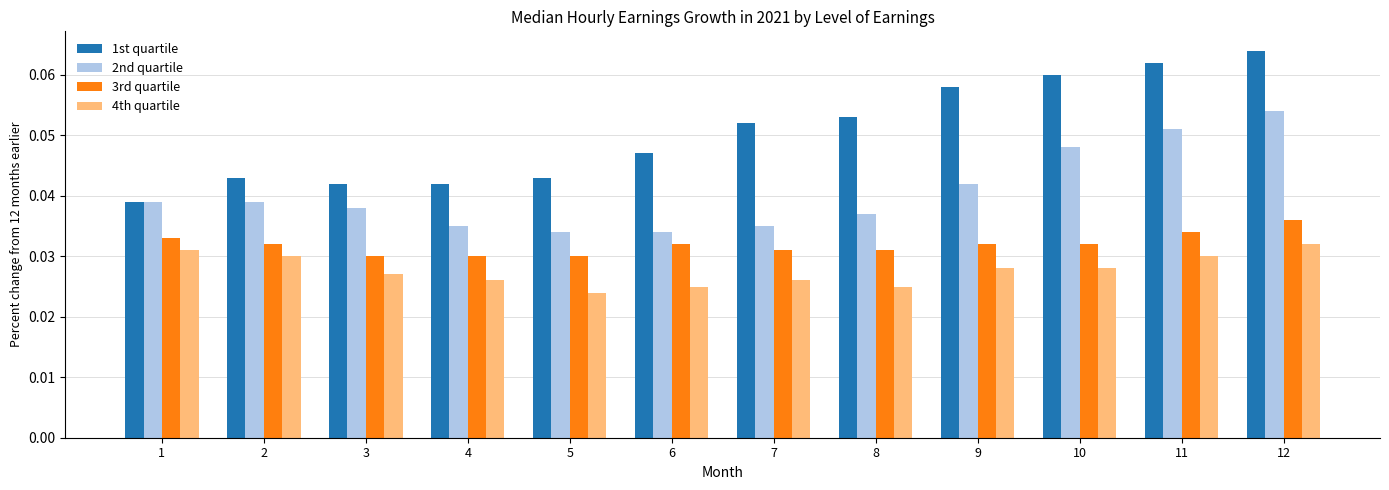

What are all the series names shown in the legend?

1st quartile, 2nd quartile, 3rd quartile, 4th quartile